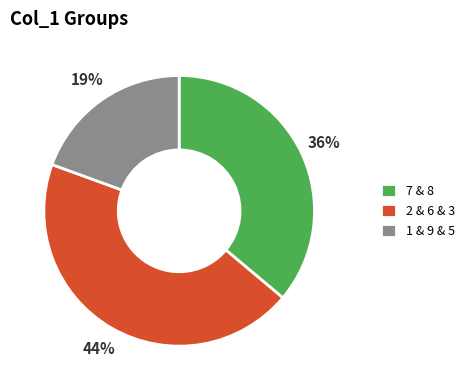

How many slices are in this pie chart?

3